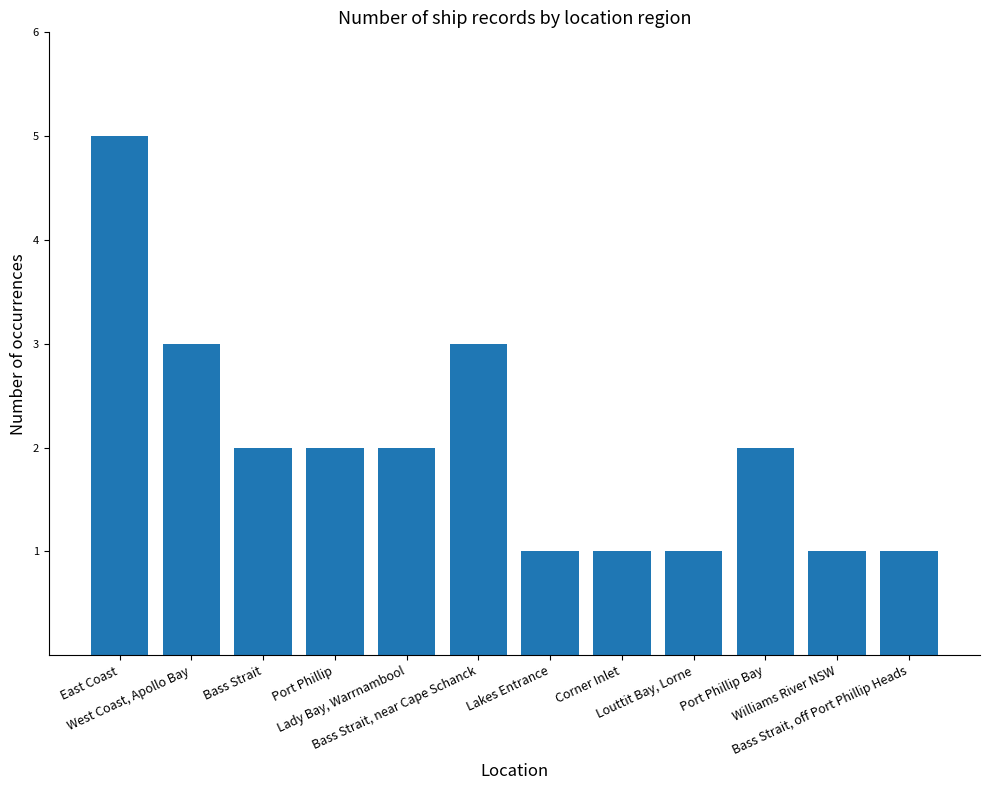

What is the maximum value shown in the chart?

5